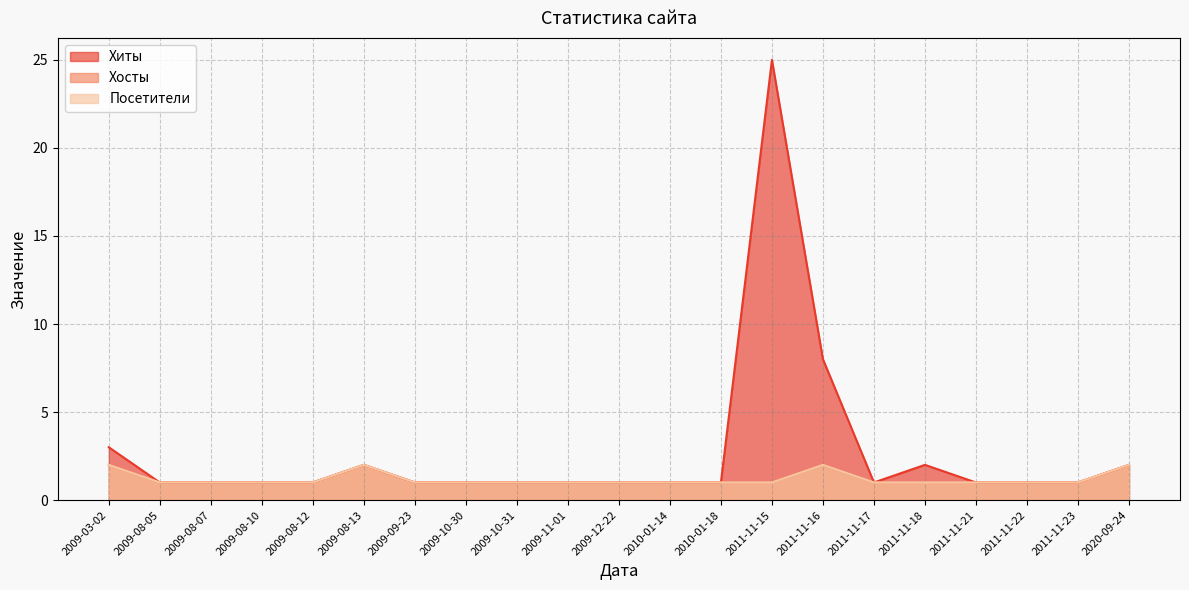

Reading left to right, extract all data points from this chart.

Хиты: 3	1	1	1	1	2	1	1	1	1	1	1	1	25	8	1	2	1	1	1	2
Хосты: 2	1	1	1	1	2	1	1	1	1	1	1	1	1	2	1	1	1	1	1	2
Посетители: 2	1	1	1	1	2	1	1	1	1	1	1	1	1	2	1	1	1	1	1	2